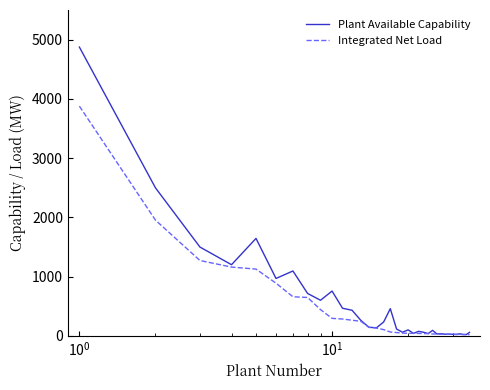

What are all the series names shown in the legend?

Plant Available Capability, Integrated Net Load